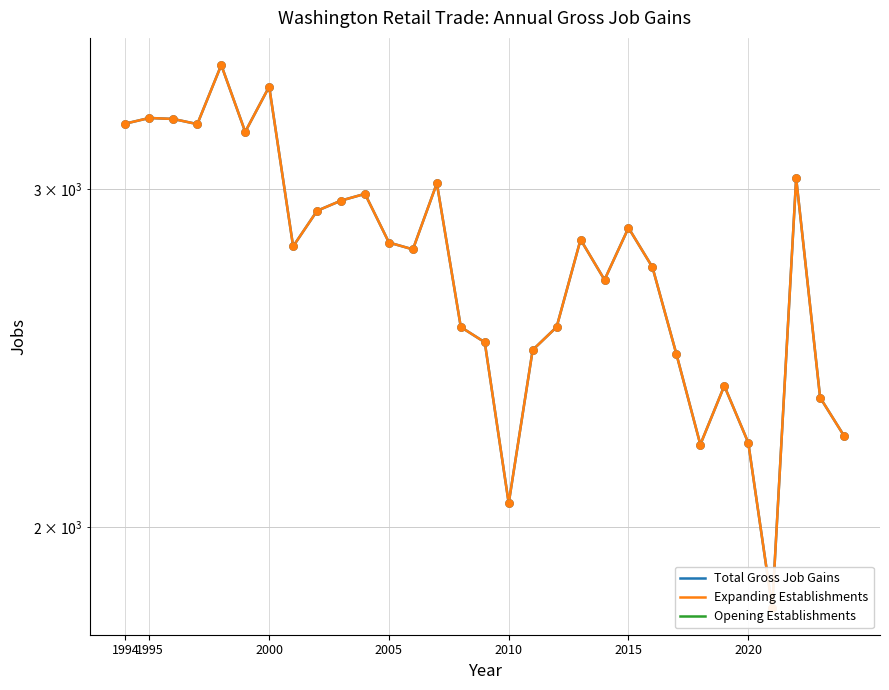

Which series reaches the maximum Y coordinate?

Total Gross Job Gains